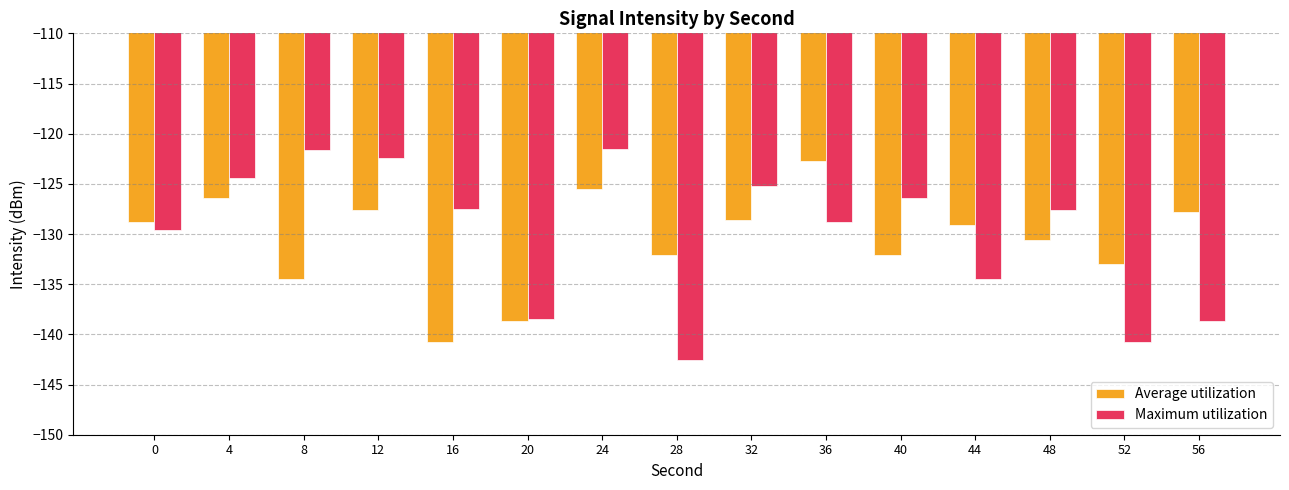

What is the difference between the highest and lowest values at 44?

5.4